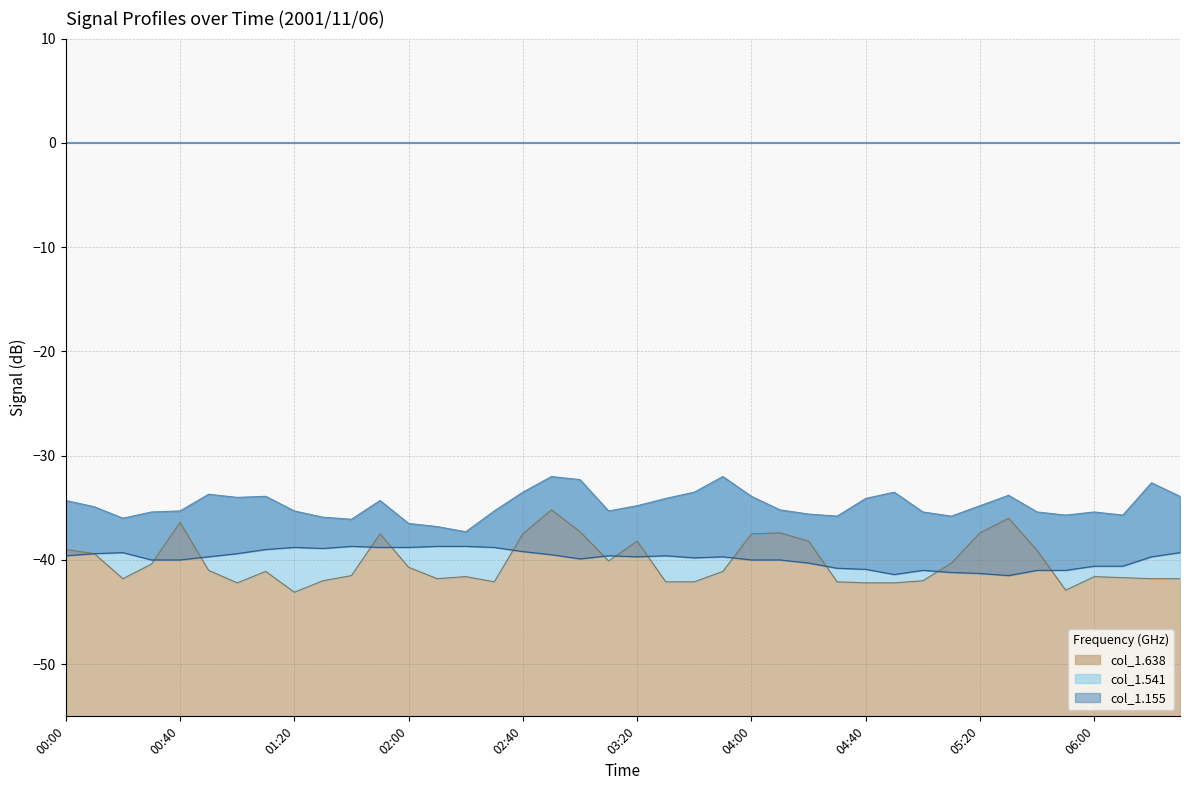

What position from the left is 01:30?

10